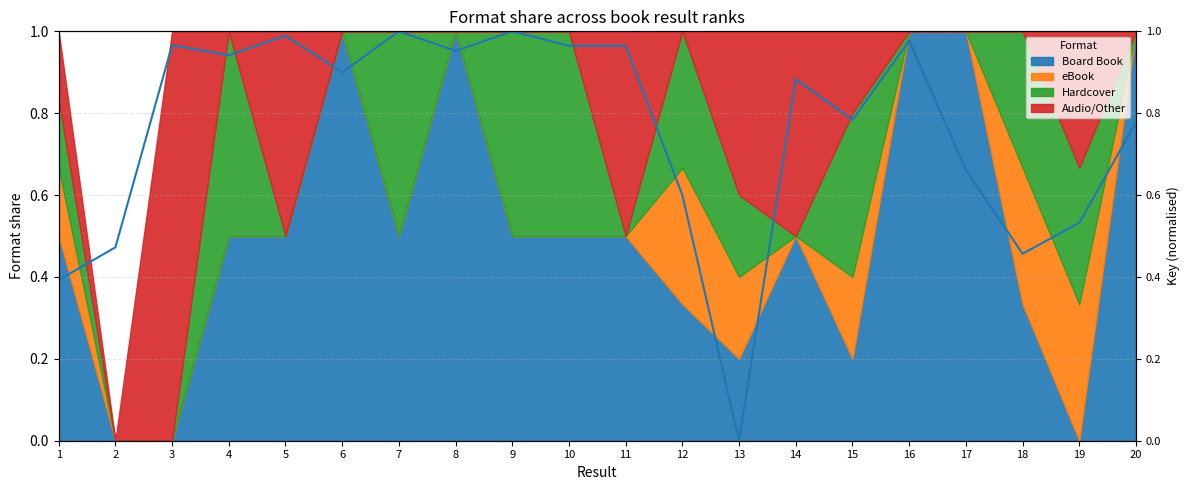

Rank the categories by value from highest to lowest.

9, 7, 5, 16, 3, 11, 10, 8, 4, 6, 14, 15, 20, 17, 12, 19, 2, 18, 1, 13